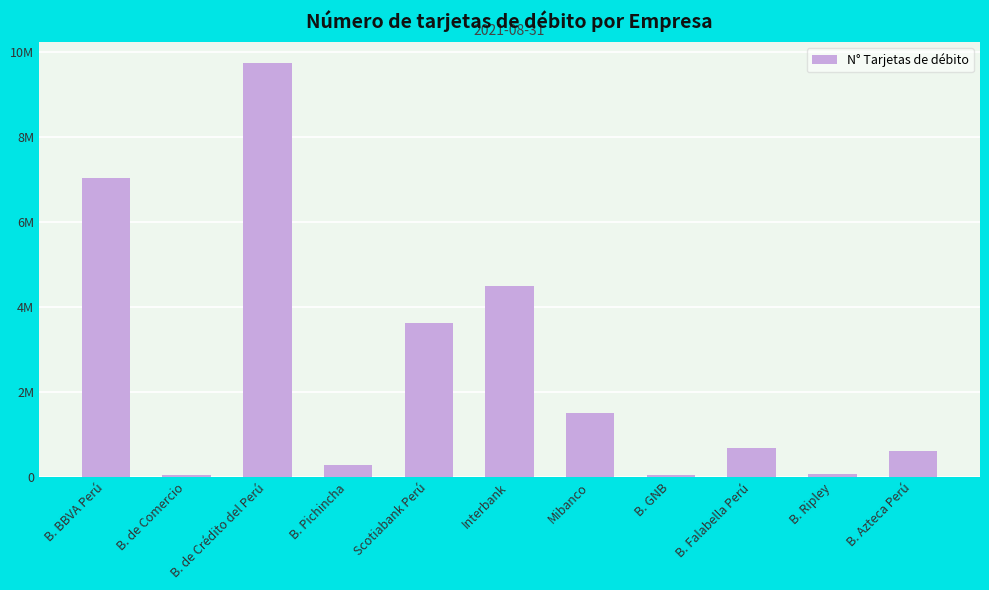

What is the label of the 7th bar from the left?

Mibanco